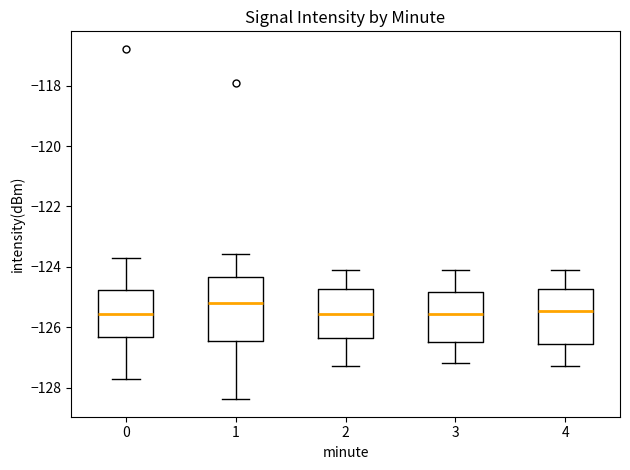

Reading left to right, transcribe this box plot: for each box, give where its median line is, the range the box spans, and where its two whiskers end, as read against the y-axis. The values are not printed on the chart, so give them approximately, as read against the axis.

0: median -125.6, box -126.4 to -124.8, whiskers -127.8 to -123.8
1: median -125.2, box -126.4 to -124.4, whiskers -128.4 to -123.6
2: median -125.6, box -126.4 to -124.8, whiskers -127.2 to -124.0
3: median -125.6, box -126.4 to -124.8, whiskers -127.2 to -124.0
4: median -125.4, box -126.6 to -124.8, whiskers -127.2 to -124.0